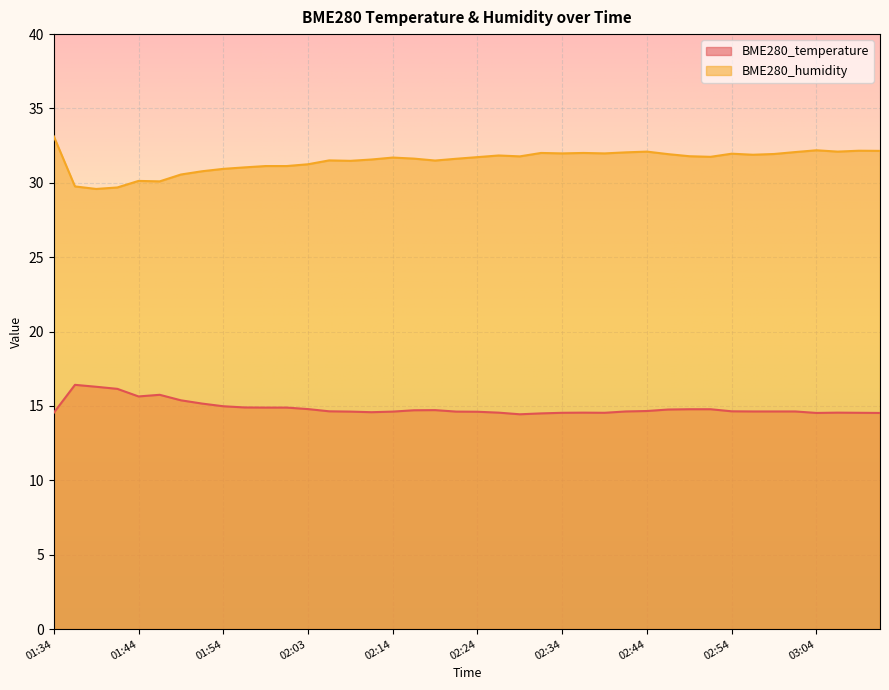

What are all the series names shown in the legend?

BME280_temperature, BME280_humidity